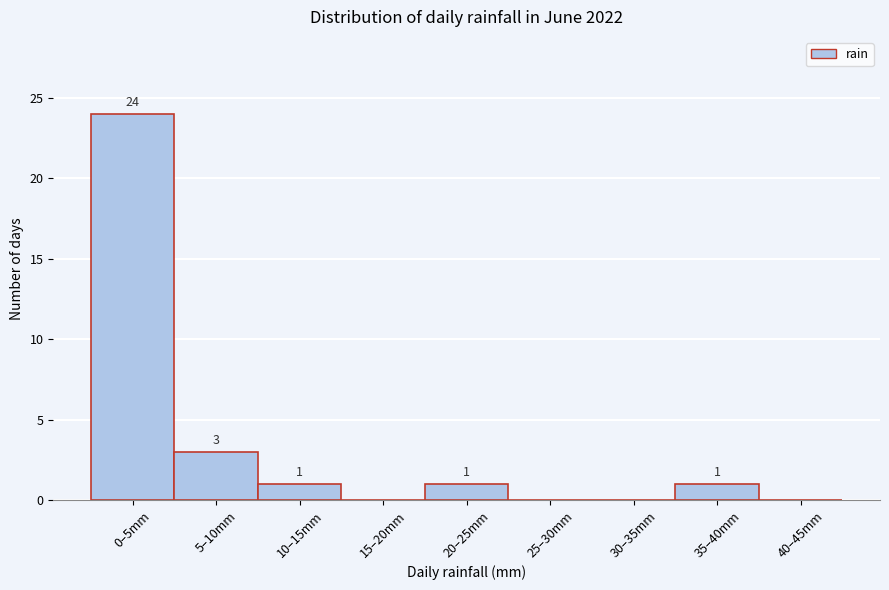

Reading right to left, extract all data points from this chart.

40–45mm=0	35–40mm=1	30–35mm=0	25–30mm=0	20–25mm=1	15–20mm=0	10–15mm=1	5–10mm=3	0–5mm=24